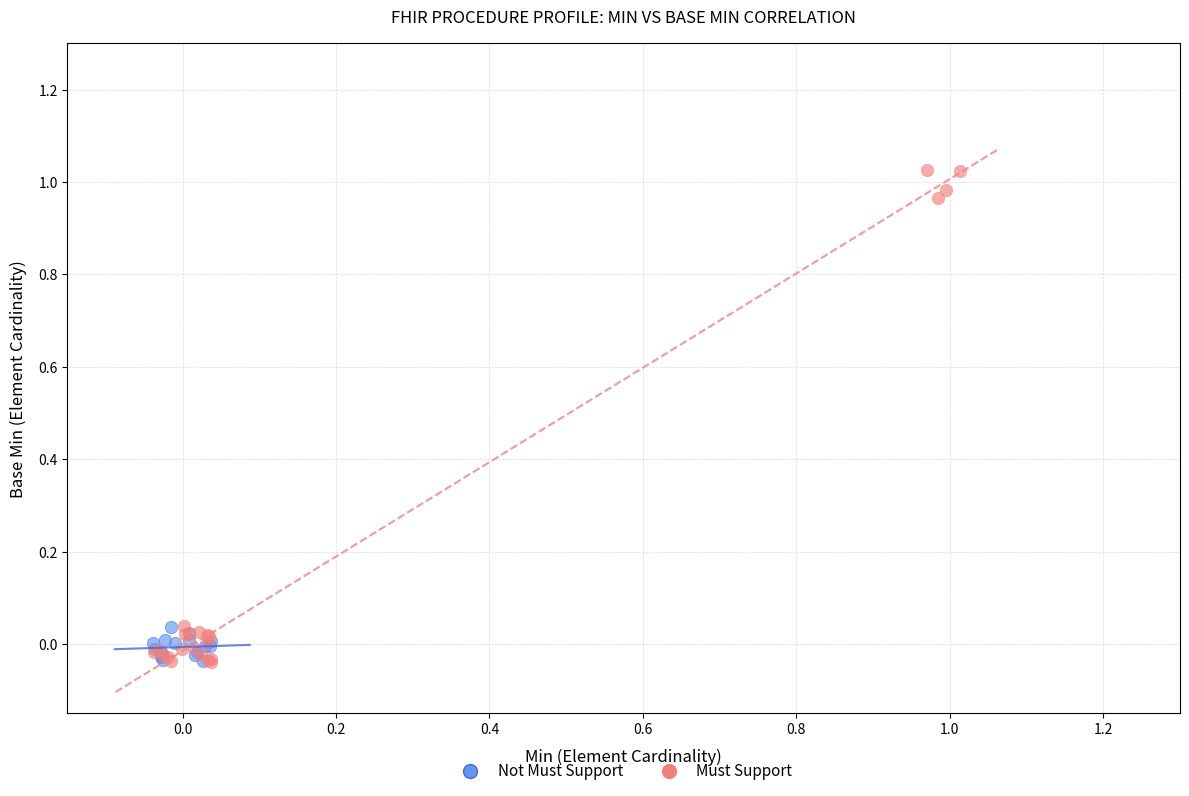

Which series reaches the maximum Y coordinate?

Must Support